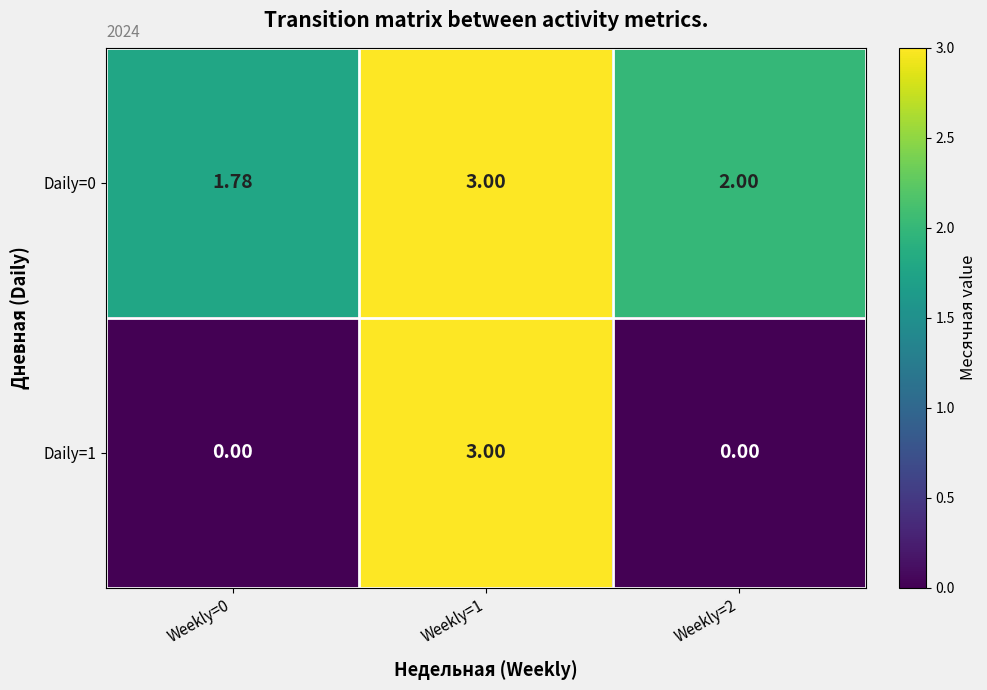

What is the spread (max minus min) of values at Weekly=2?

2.0